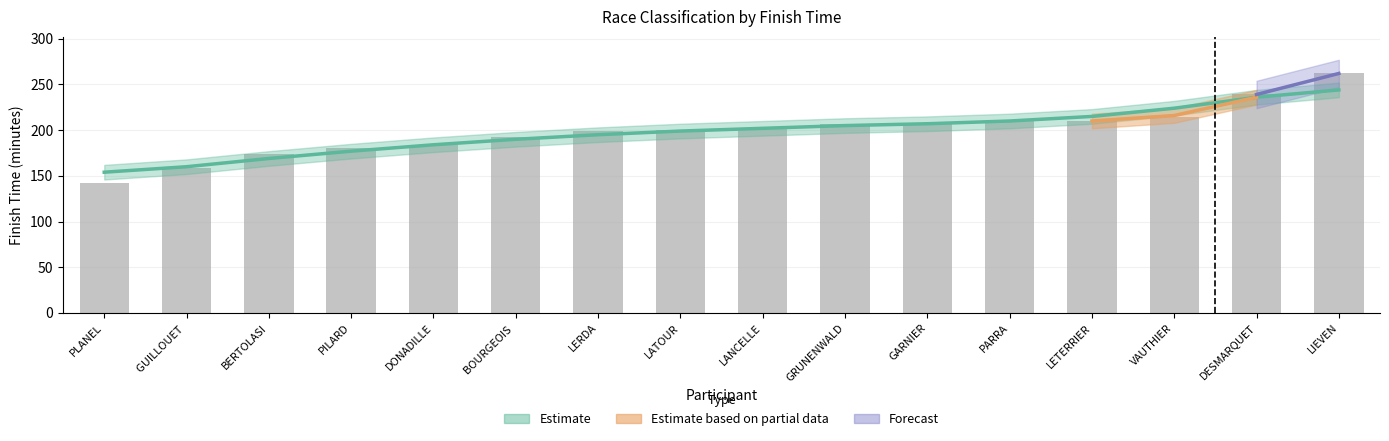

Rank the categories by value from highest to lowest.

LIEVEN, DESMARQUET, VAUTHIER, LETERRIER, PARRA, GARNIER, GRUNENWALD, LANCELLE, LATOUR, LERDA, BOURGEOIS, DONADILLE, PILARD, BERTOLASI, GUILLOUET, PLANEL